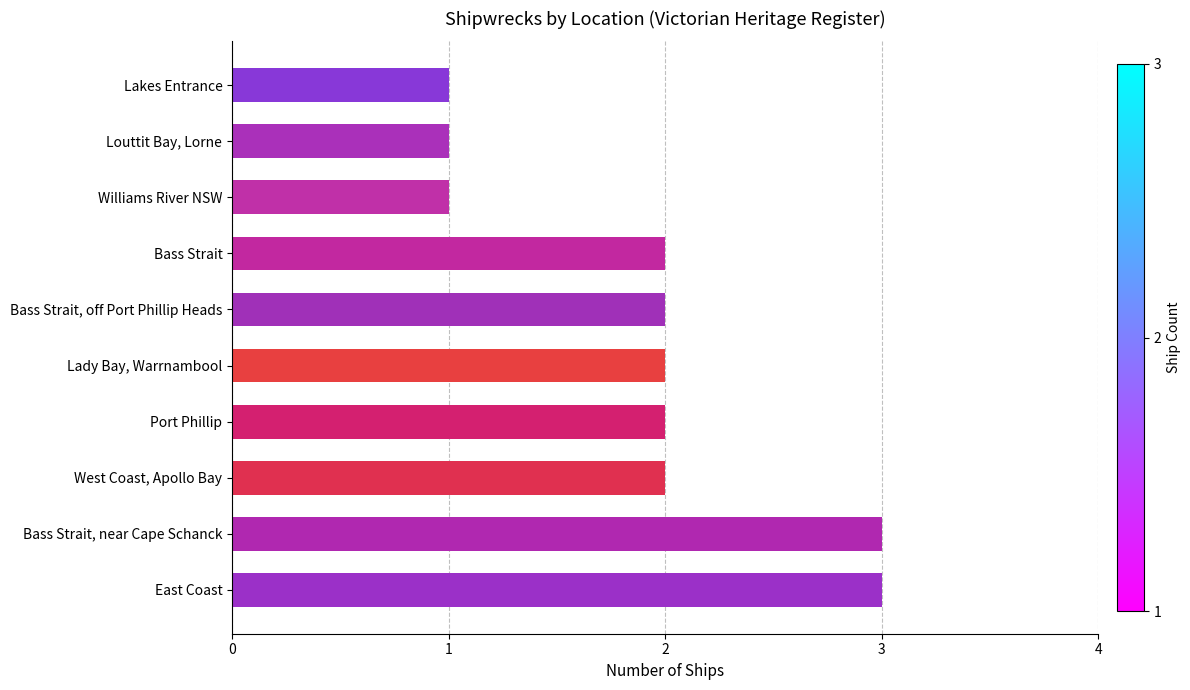

Are the bars horizontal?

Yes